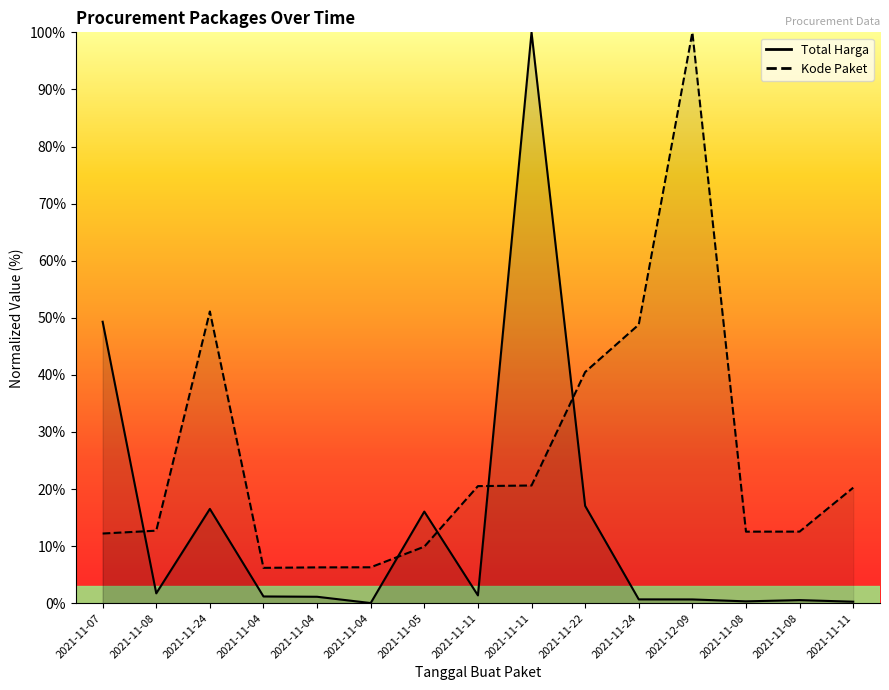

Is it true that Kode Paket equals 20.2 at 2021-11-11?

True